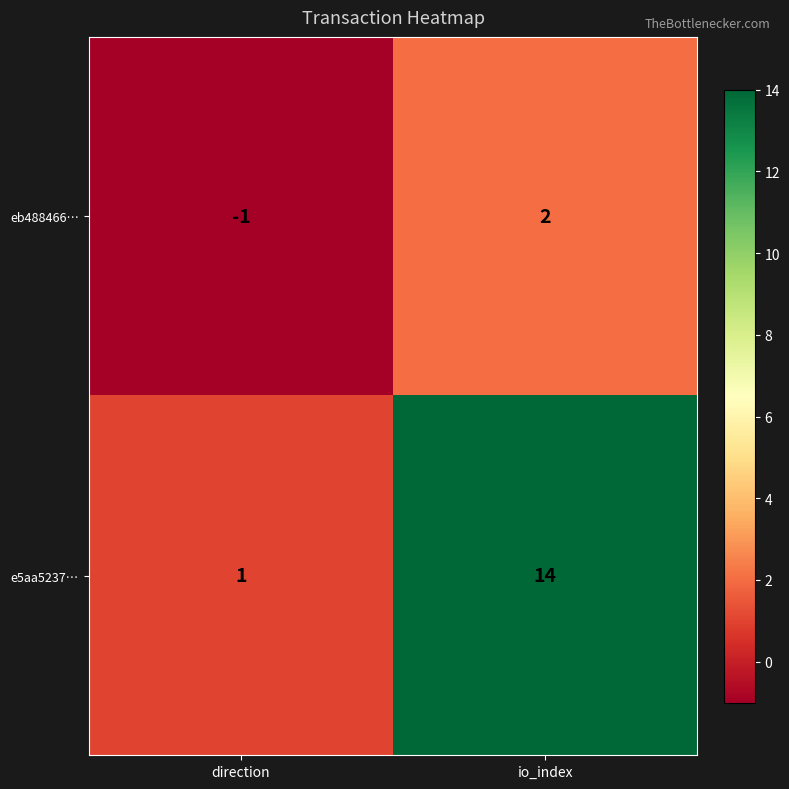

True or false: e5aa5237… has a value of 1 at direction.

True